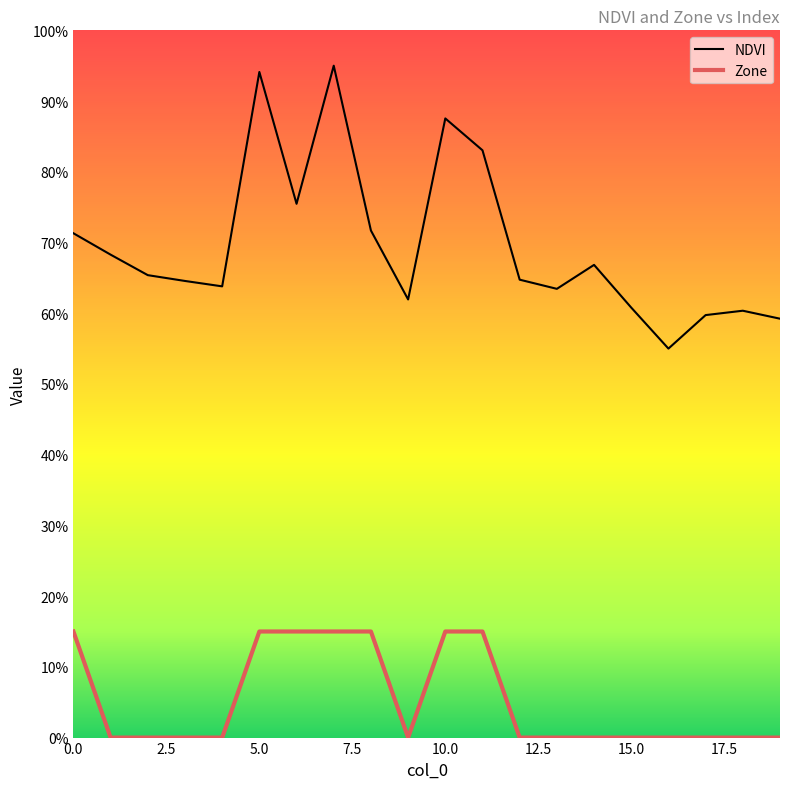

What are all the series names shown in the legend?

NDVI, Zone